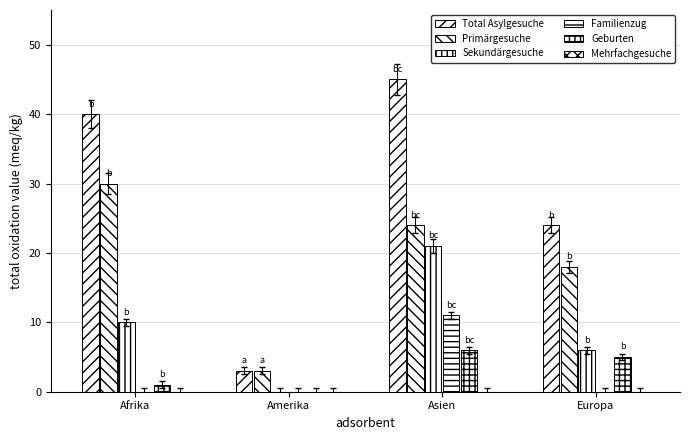

Reading left to right, what are all the values shown in this chart?

Total Asylgesuche: Afrika=40	Amerika=3	Asien=45	Europa=24
Primärgesuche: Afrika=30	Amerika=3	Asien=24	Europa=18
Sekundärgesuche: Afrika=10	Amerika=0	Asien=21	Europa=6
Familienzug: Afrika=0	Amerika=0	Asien=11	Europa=0
Geburten: Afrika=1	Amerika=0	Asien=6	Europa=5
Mehrfachgesuche: Afrika=0	Amerika=0	Asien=0	Europa=0